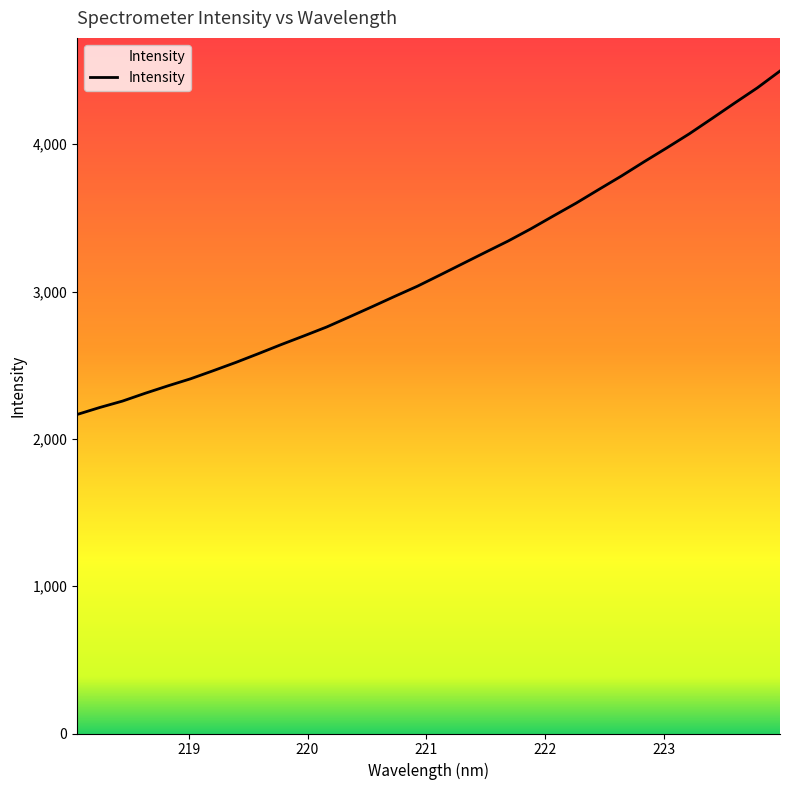

What is the difference between the maximum and minimum values?

2331.5